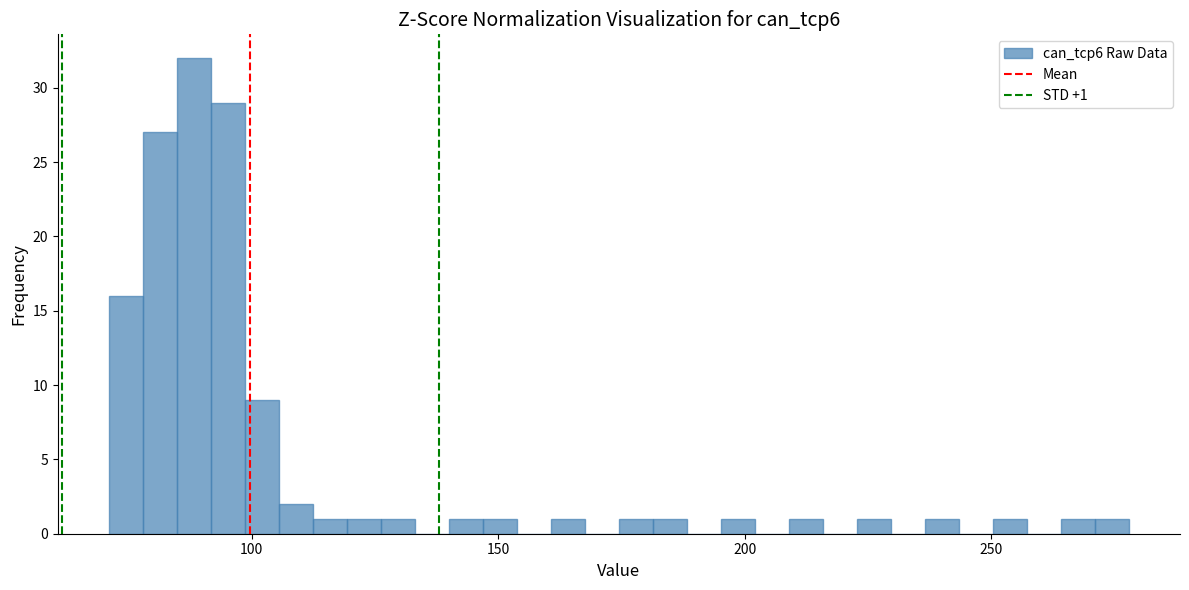

Around what value on the x-axis is the tallest bar? Give the approximate position of its centre, as read against the axis.

90